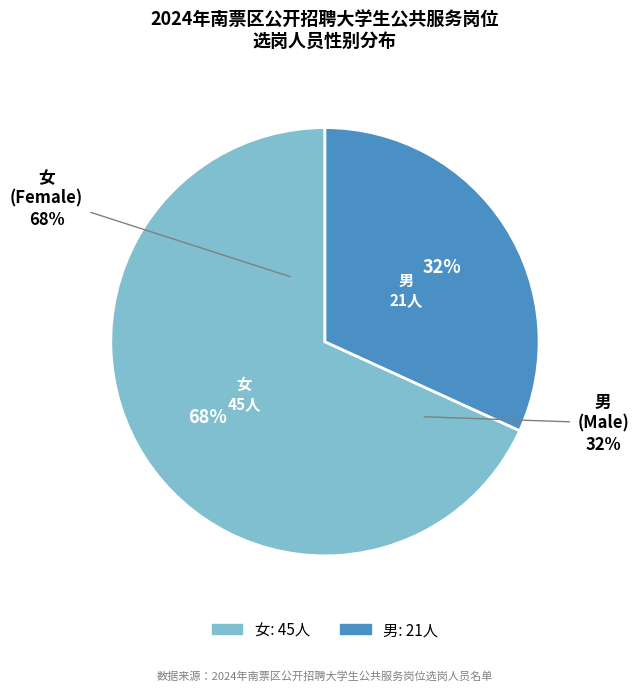

How many slices are in this pie chart?

2